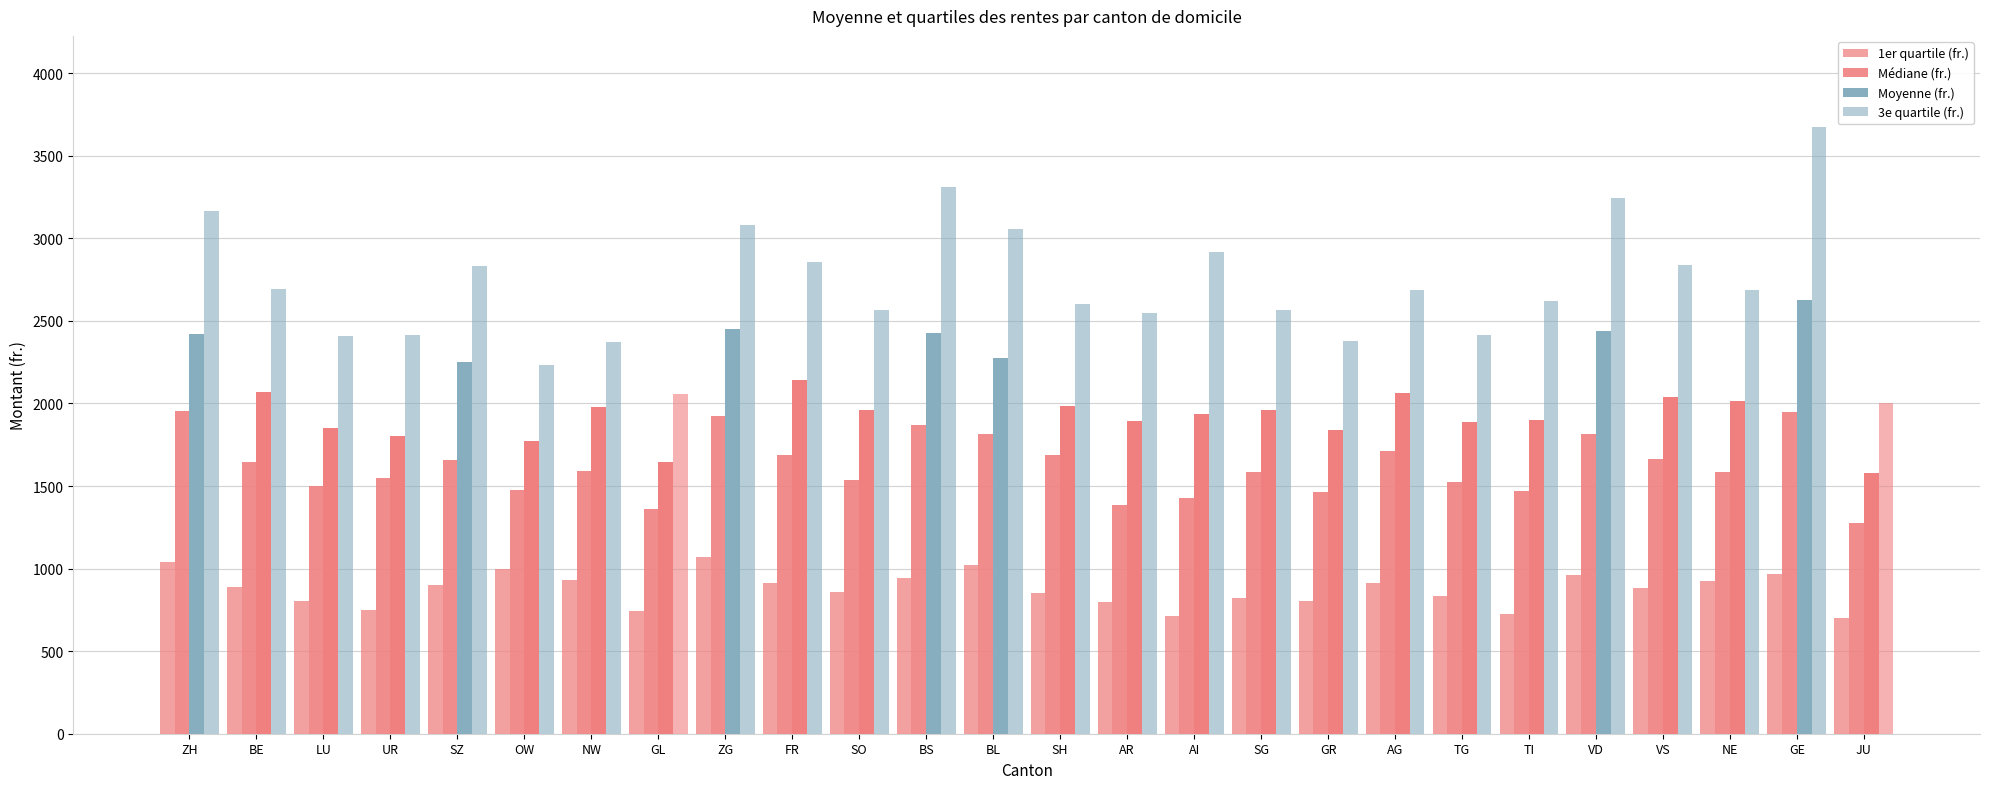

How many bars are there in each group?

4